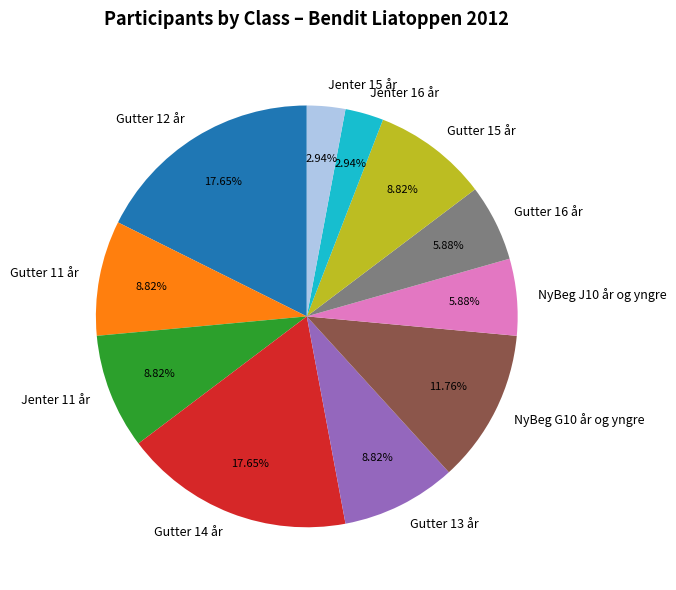

Is the sum of Jenter 15 år and Gutter 14 år greater than half?

No